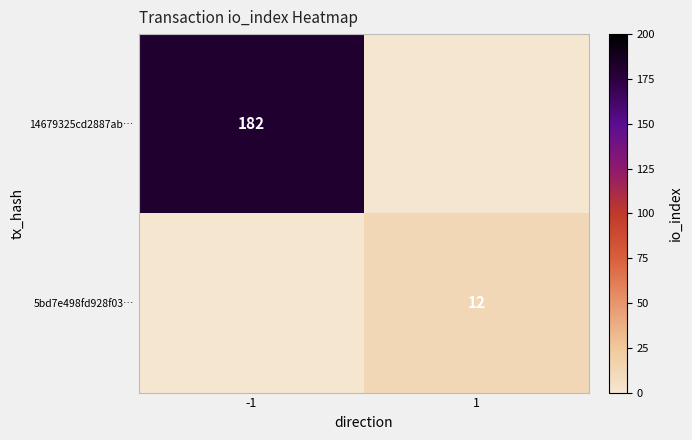

How many series are shown in this chart?

2